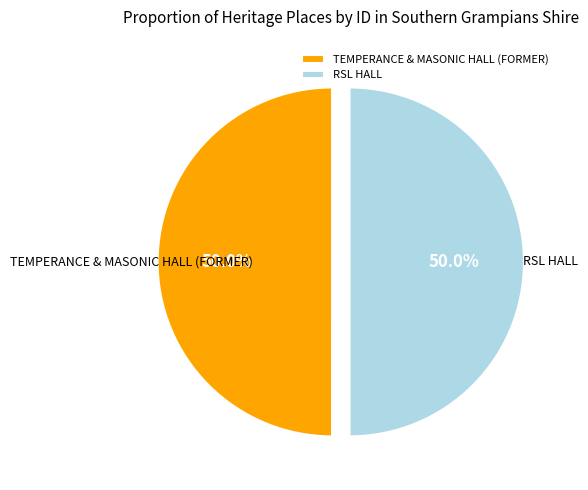

To the nearest percent, what portion does RSL HALL represent?

50%